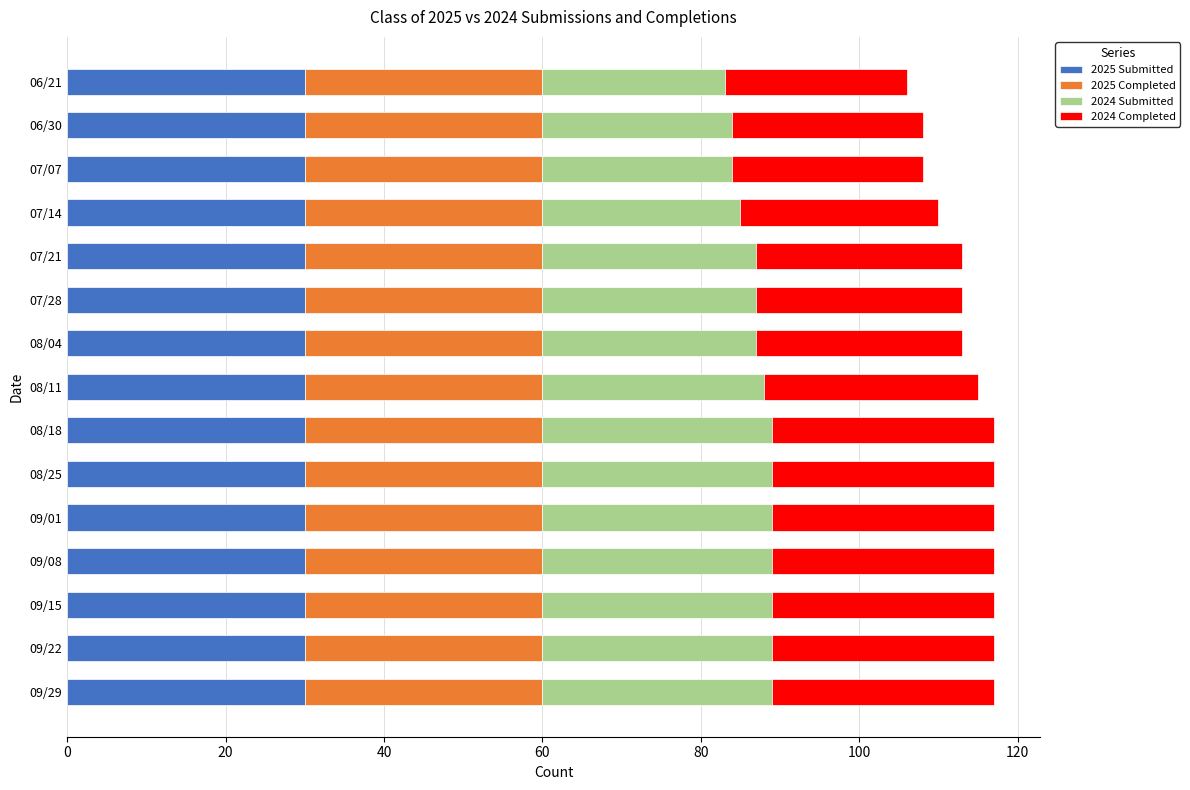

What is the average value of the 2025 Submitted series?

30